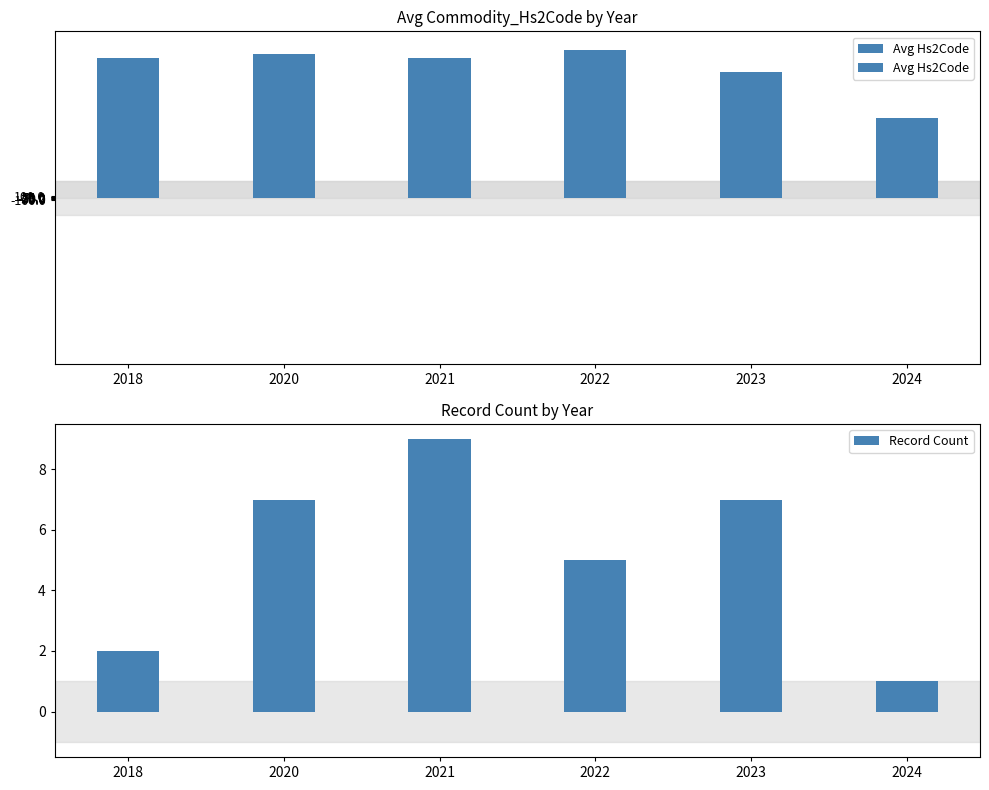

Rank the categories by Avg Hs2Code value from lowest to highest.

2024, 2023, 2018, 2021, 2020, 2022